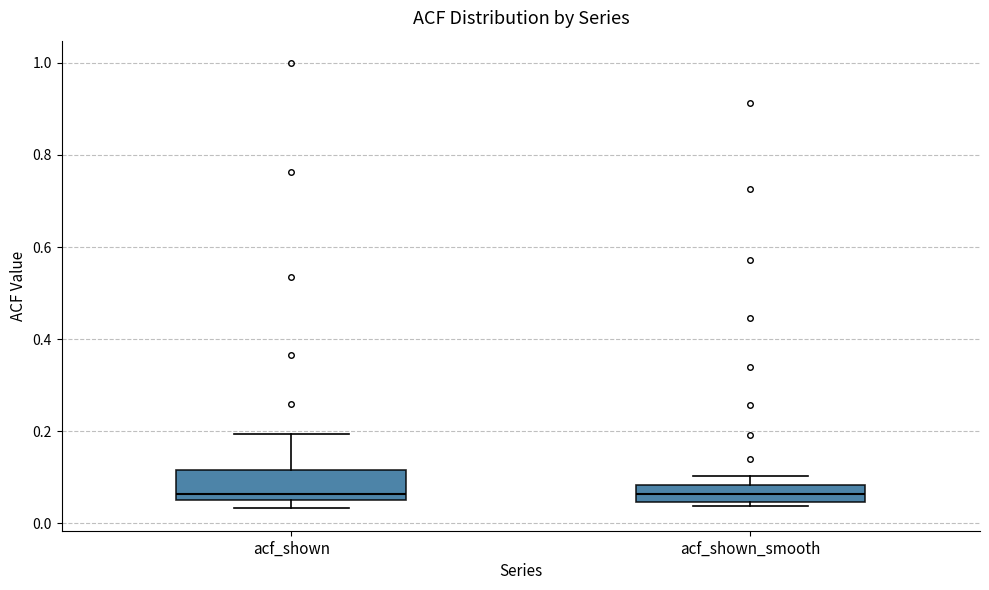

Reading left to right, transcribe this box plot: for each box, give where its median line is, the range the box spans, and where its two whiskers end, as read against the y-axis. The values are not printed on the chart, so give them approximately, as read against the axis.

acf_shown: median 0.06 (just above the box's lower edge), box 0.06 to 0.12, whiskers 0.04 to 0.20
acf_shown_smooth: median 0.06, box 0.04 to 0.08, whiskers 0.04 (just below the box's lower edge) to 0.10